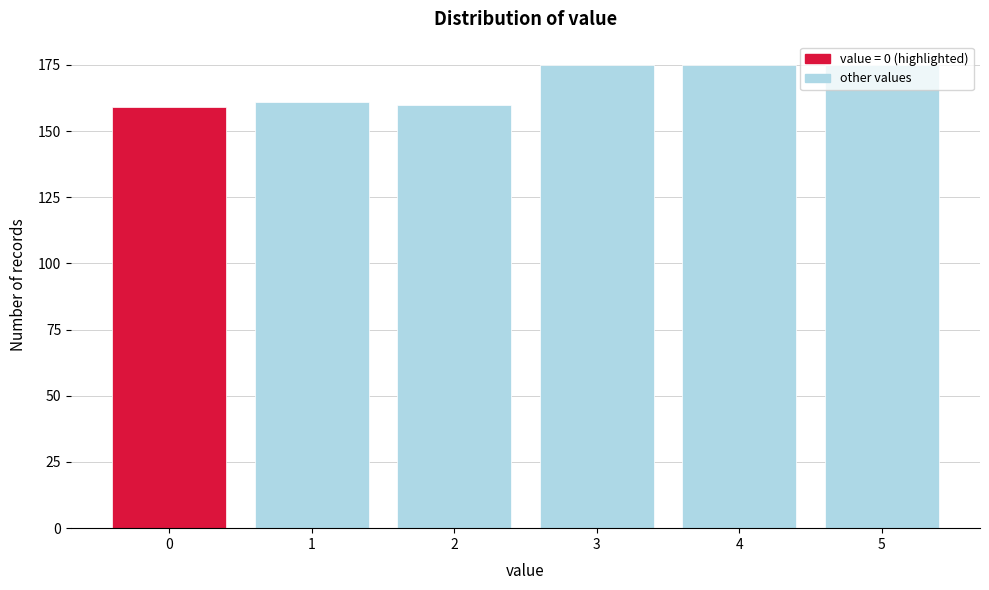

Which has a higher value, 3 or 1?

3